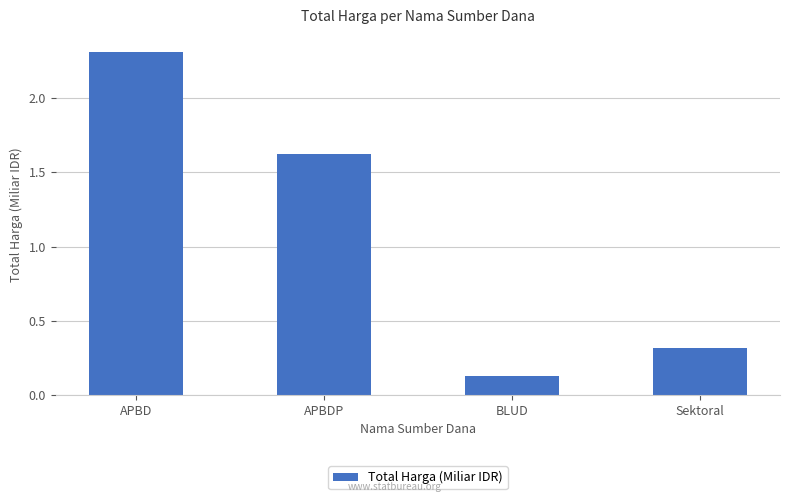

What is the greatest value displayed?

2.3